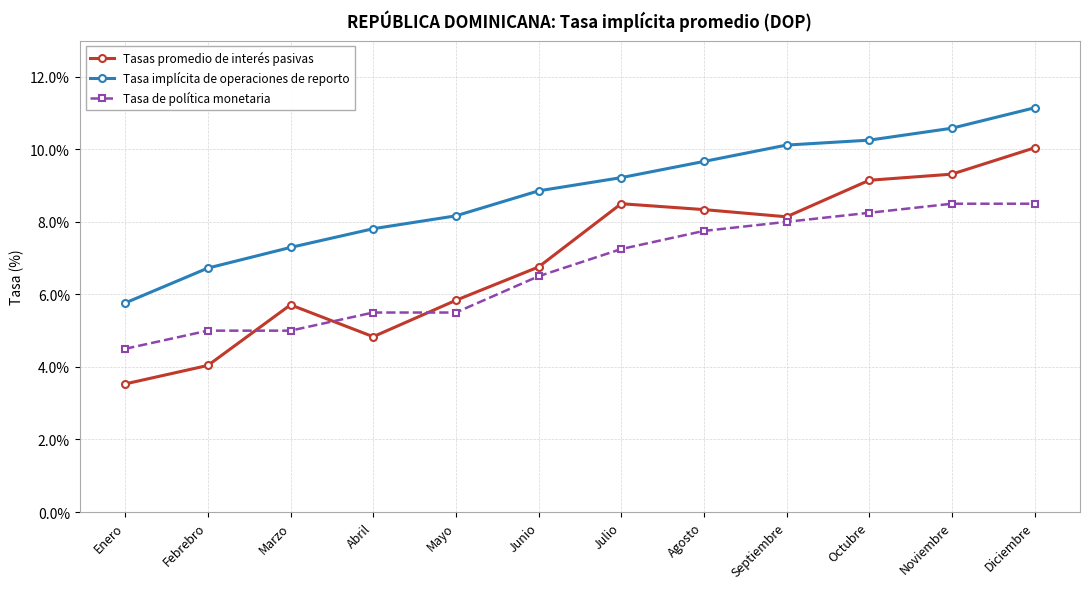

Which category has the lowest value in the Tasa de política monetaria series?

Enero